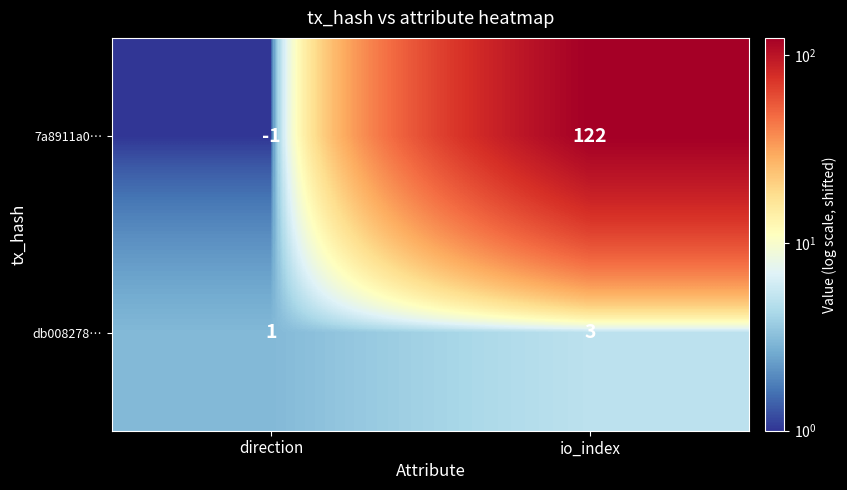

Reading right to left, extract all data points from this chart.

7a8911a0…: 122	-1
db008278…: 3	1